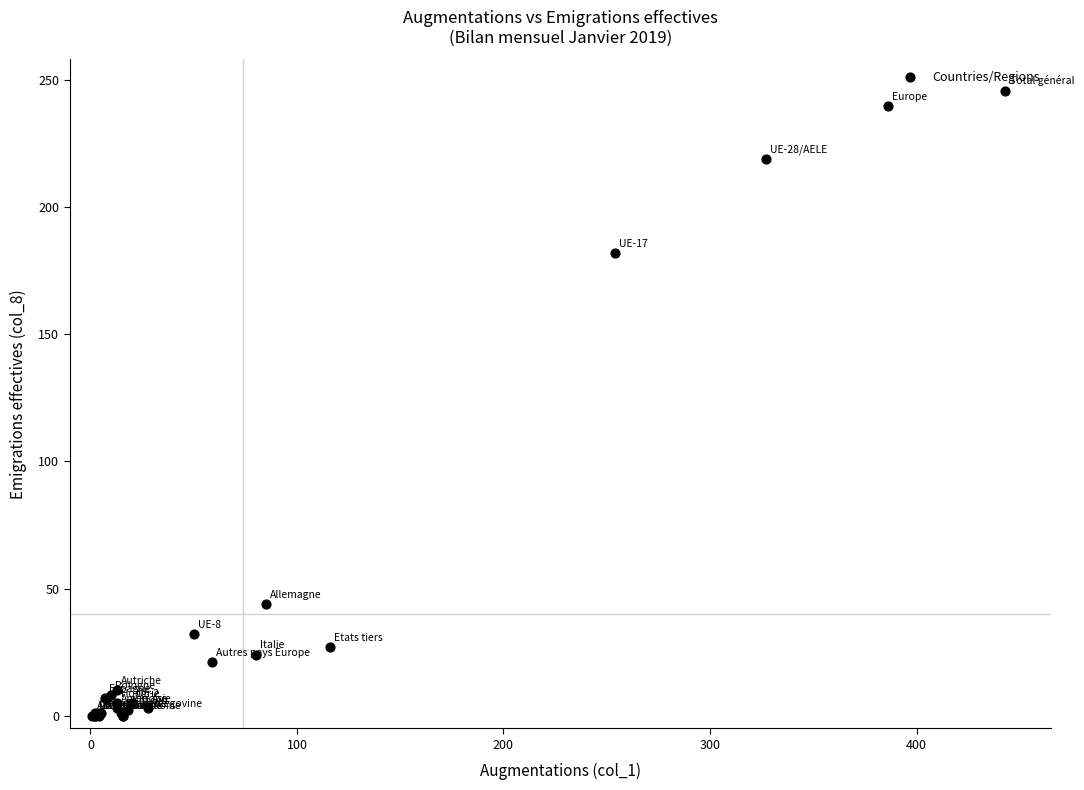

What Y value in the scatter plot is closest to 123?

182